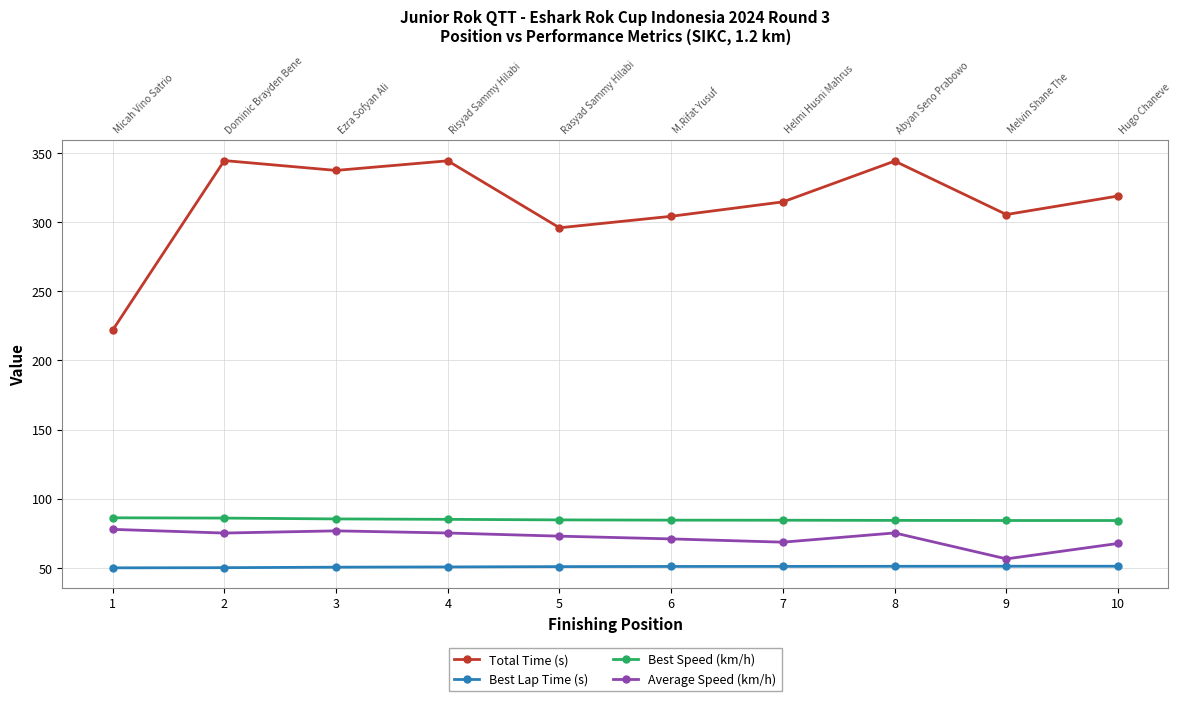

At how many categories does at least one series exceed 172?

10